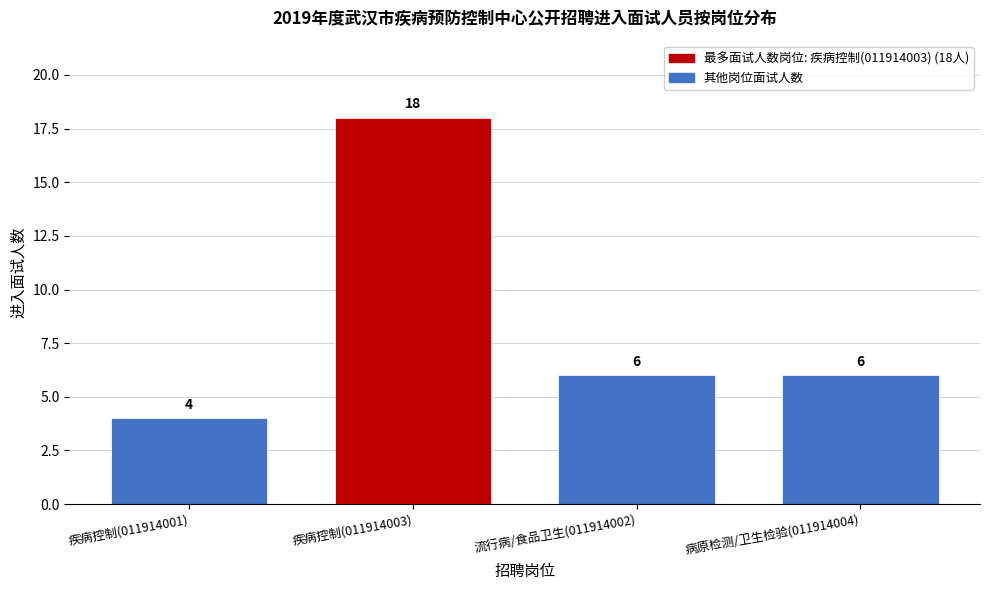

Reading left to right, what are all the values shown in this chart?

4	18	6	6